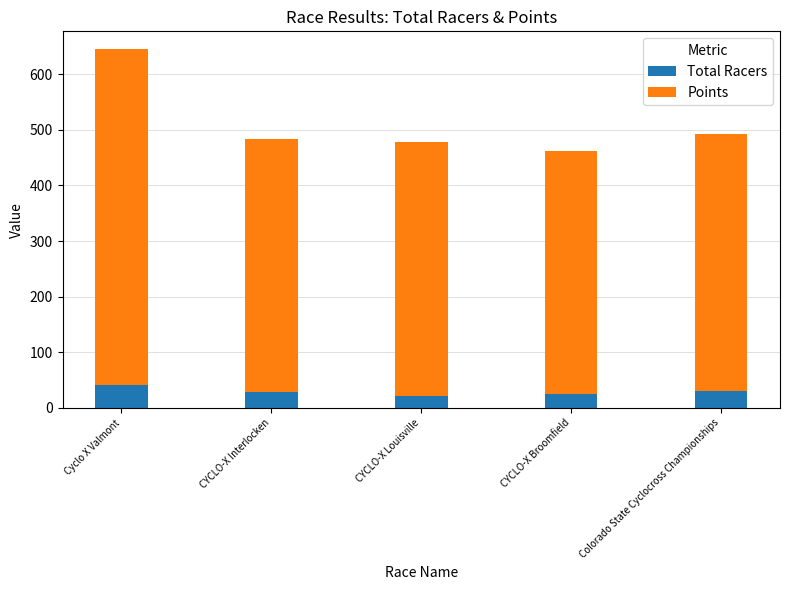

Is it true that Total Racers equals 28.0 at CYCLO-X Interlocken?

True